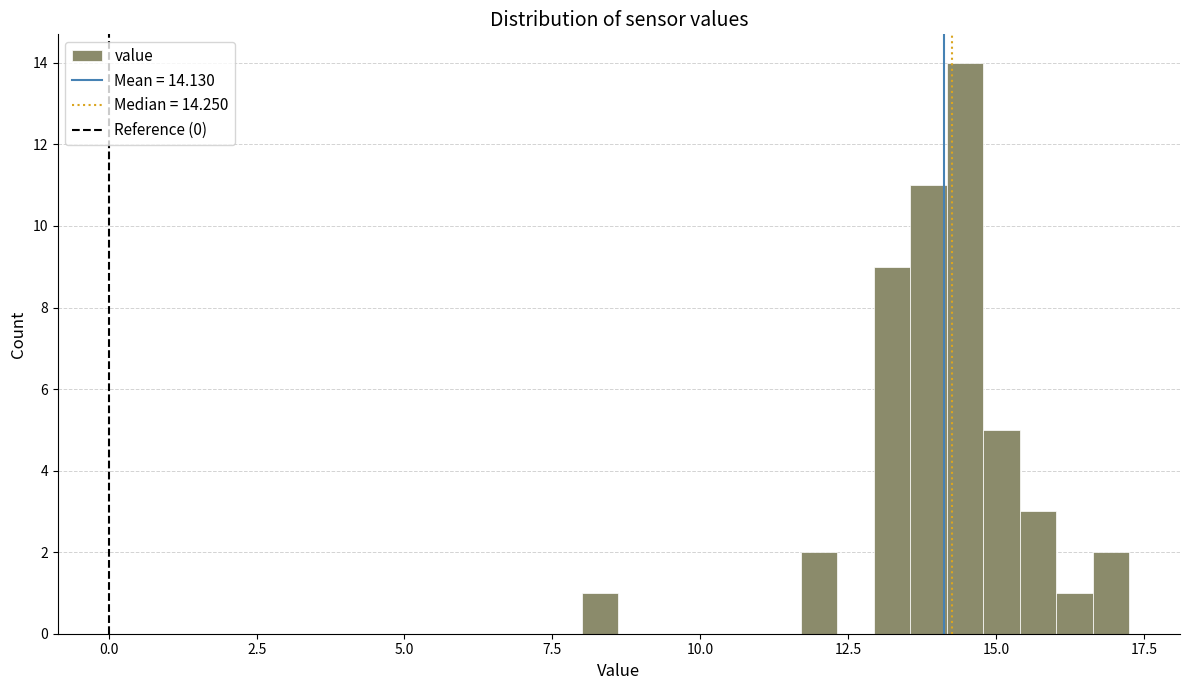

Read against the x-axis, roughly where is the centre of the tallest bar?

14.5